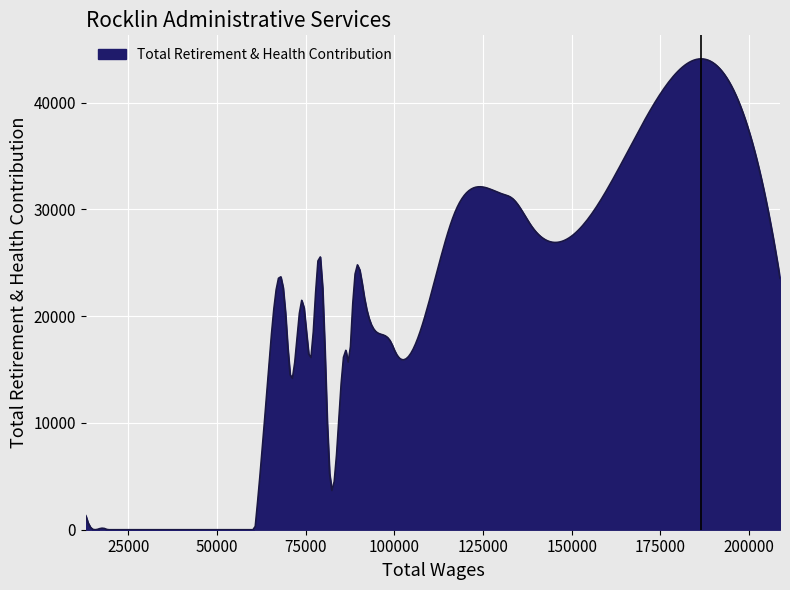

What is the difference between the maximum and minimum values?

44086.1